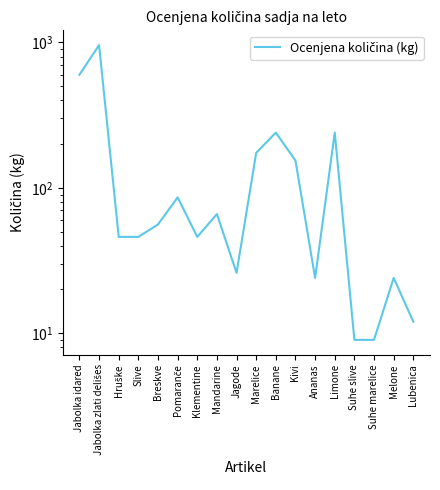

Reading left to right, extract all data points from this chart.

Jabolka idared=600	Jabolka zlati delišes=960	Hruške=46	Slive=46	Breskve=56	Pomaranče=86	Klementine=46	Mandarine=66	Jagode=26	Marelice=174	Banane=240	Kivi=154	Ananas=24	Limone=240	Suhe slive=9	Suhe marelice=9	Melone=24	Lubenica=12